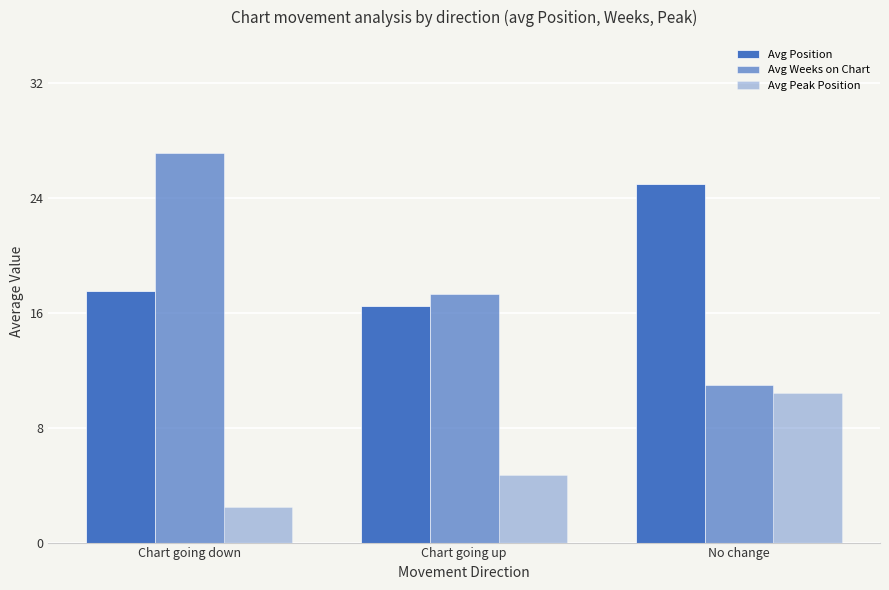

Are the bars grouped side by side (vs. stacked)?

Yes